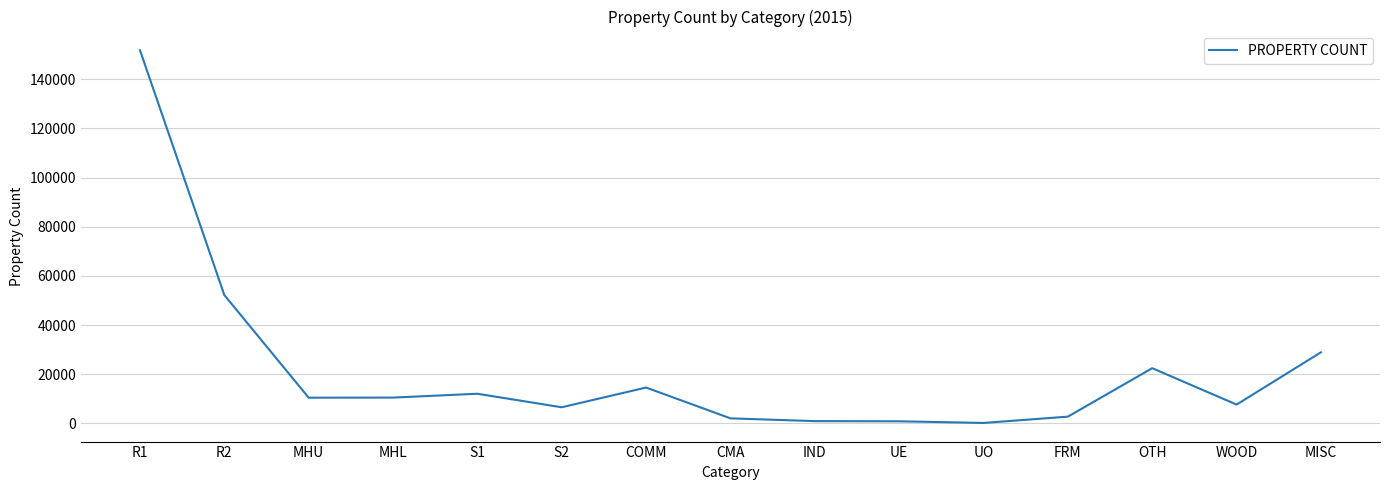

What is the change in value from COMM to WOOD?

-6933